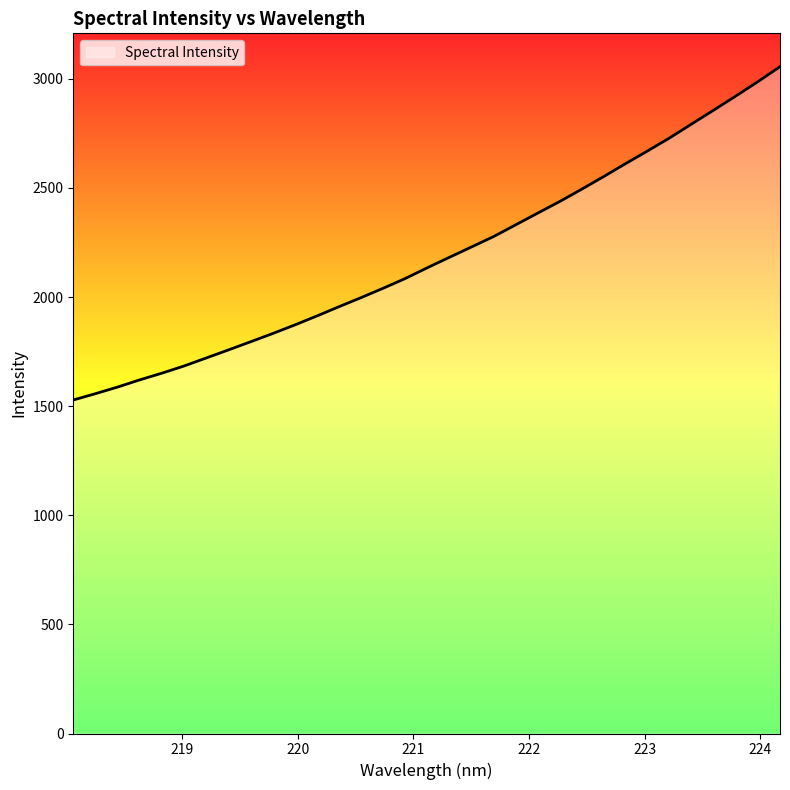

What is the difference between the maximum and minimum values?

1527.4